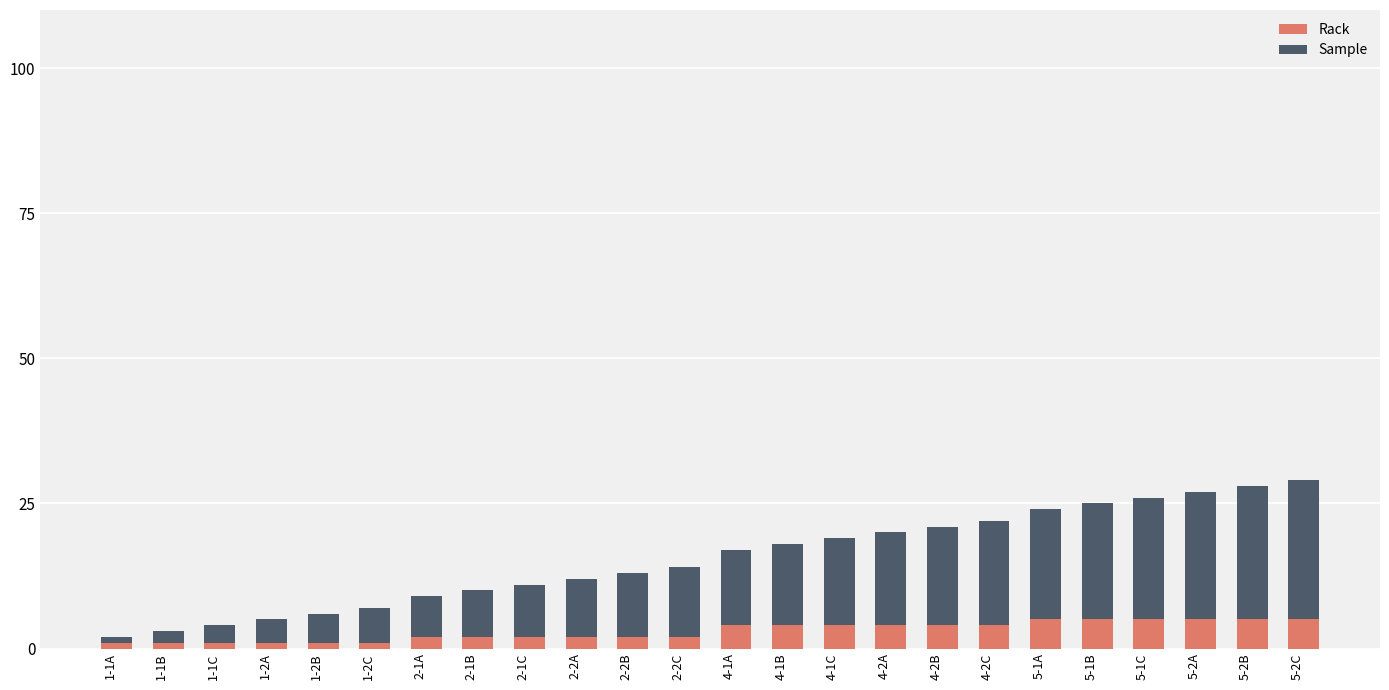

What are all the series names shown in the legend?

Rack, Sample